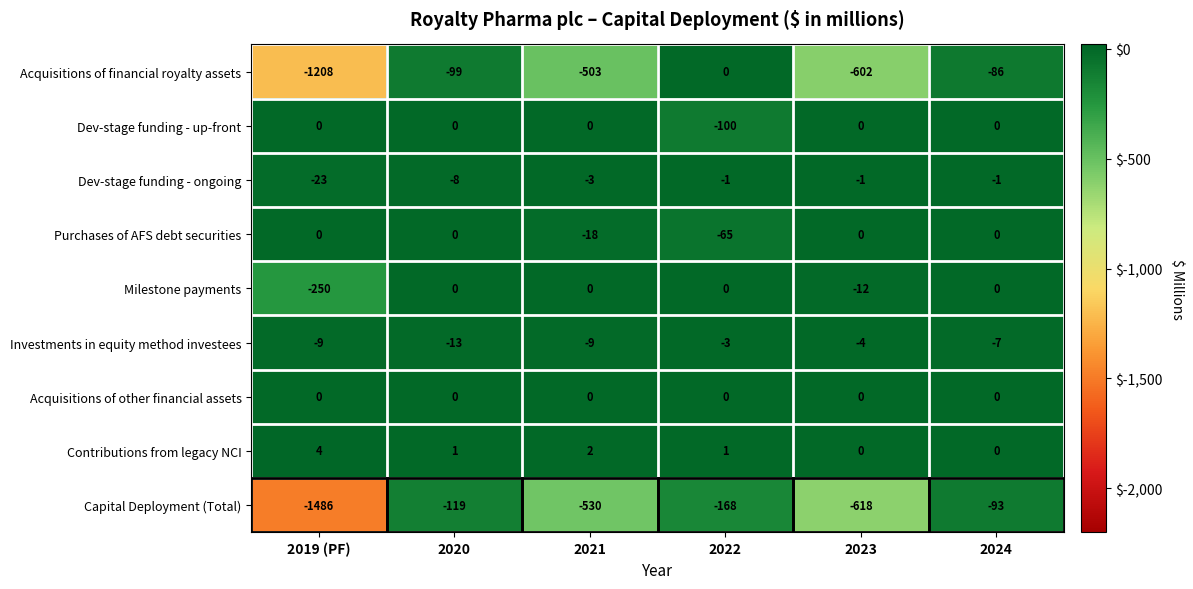

At which label does Contributions from legacy NCI first exceed 1?

2019 (PF)